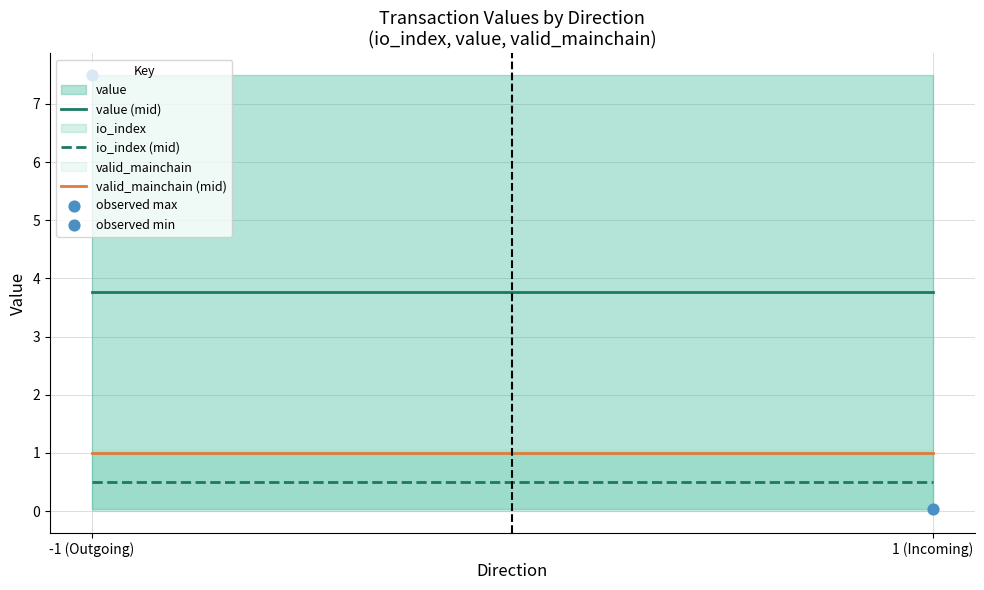

What is the total value across all series at 1 (Incoming)?

5.3